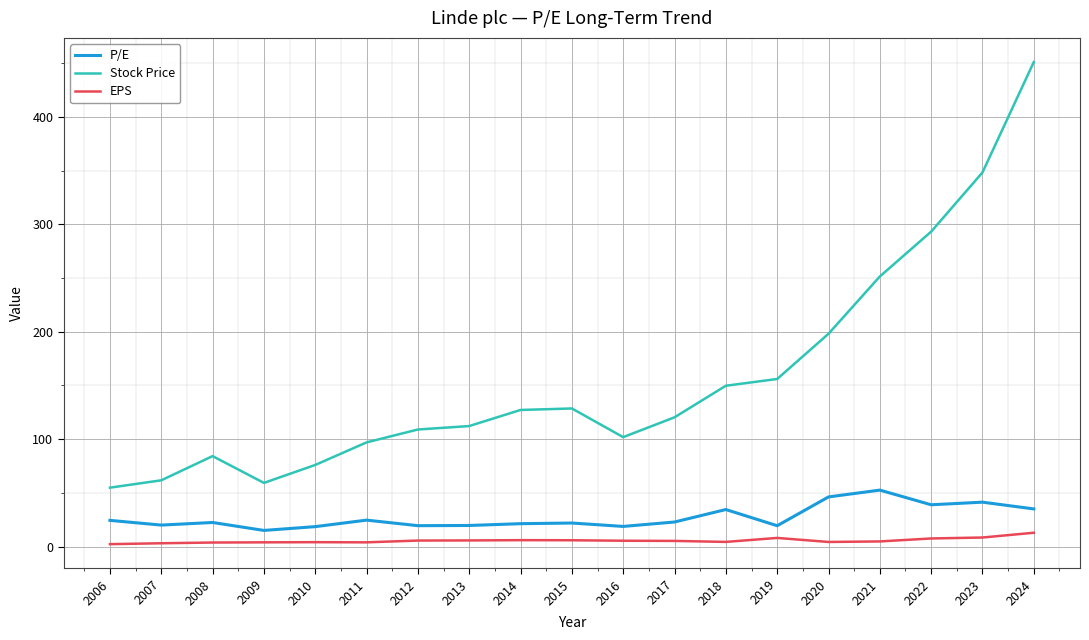

What value does the Stock Price series have at 2024?

451.2